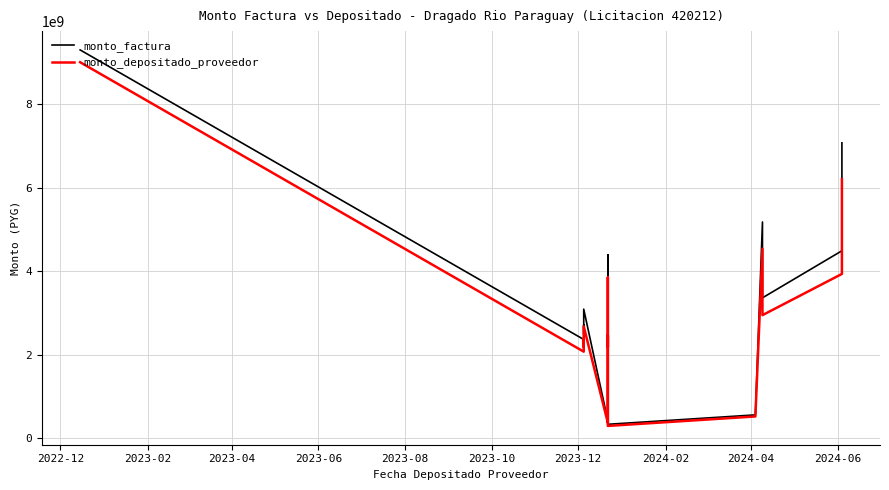

What is the label of the 12th point from the right?

2023-10